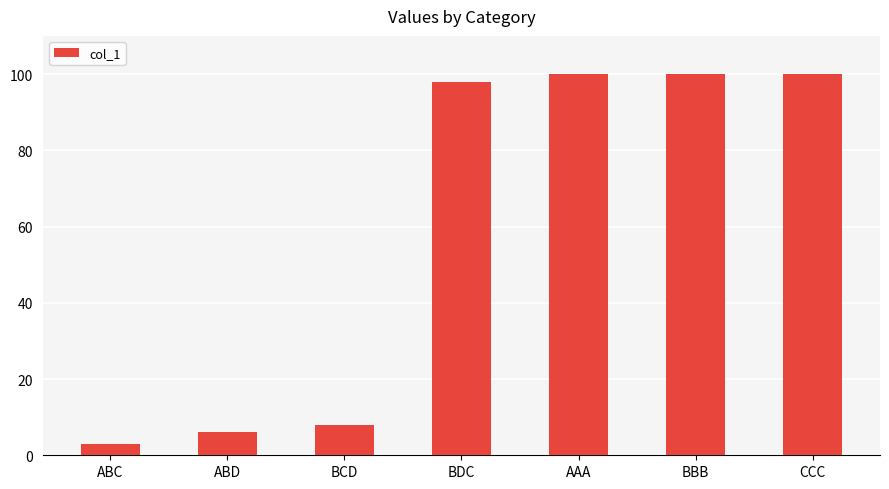

What position from the right is ABD?

6